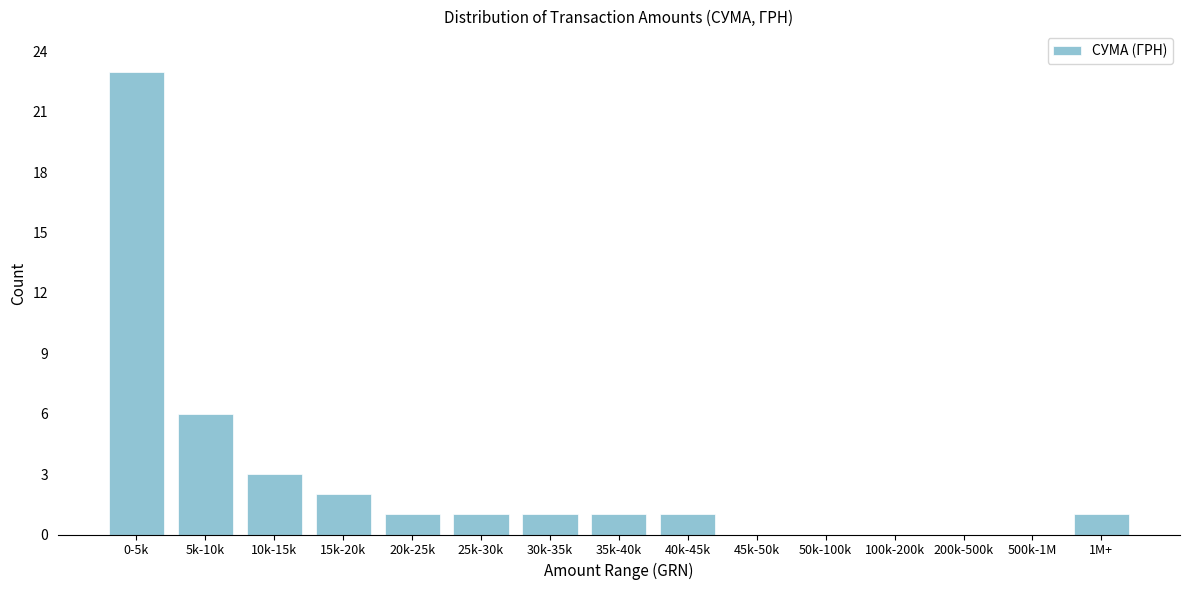

Reading left to right, transcribe all the data shown in this chart.

0-5k=23	5k-10k=6	10k-15k=3	15k-20k=2	20k-25k=1	25k-30k=1	30k-35k=1	35k-40k=1	40k-45k=1	45k-50k=0	50k-100k=0	100k-200k=0	200k-500k=0	500k-1M=0	1M+=1